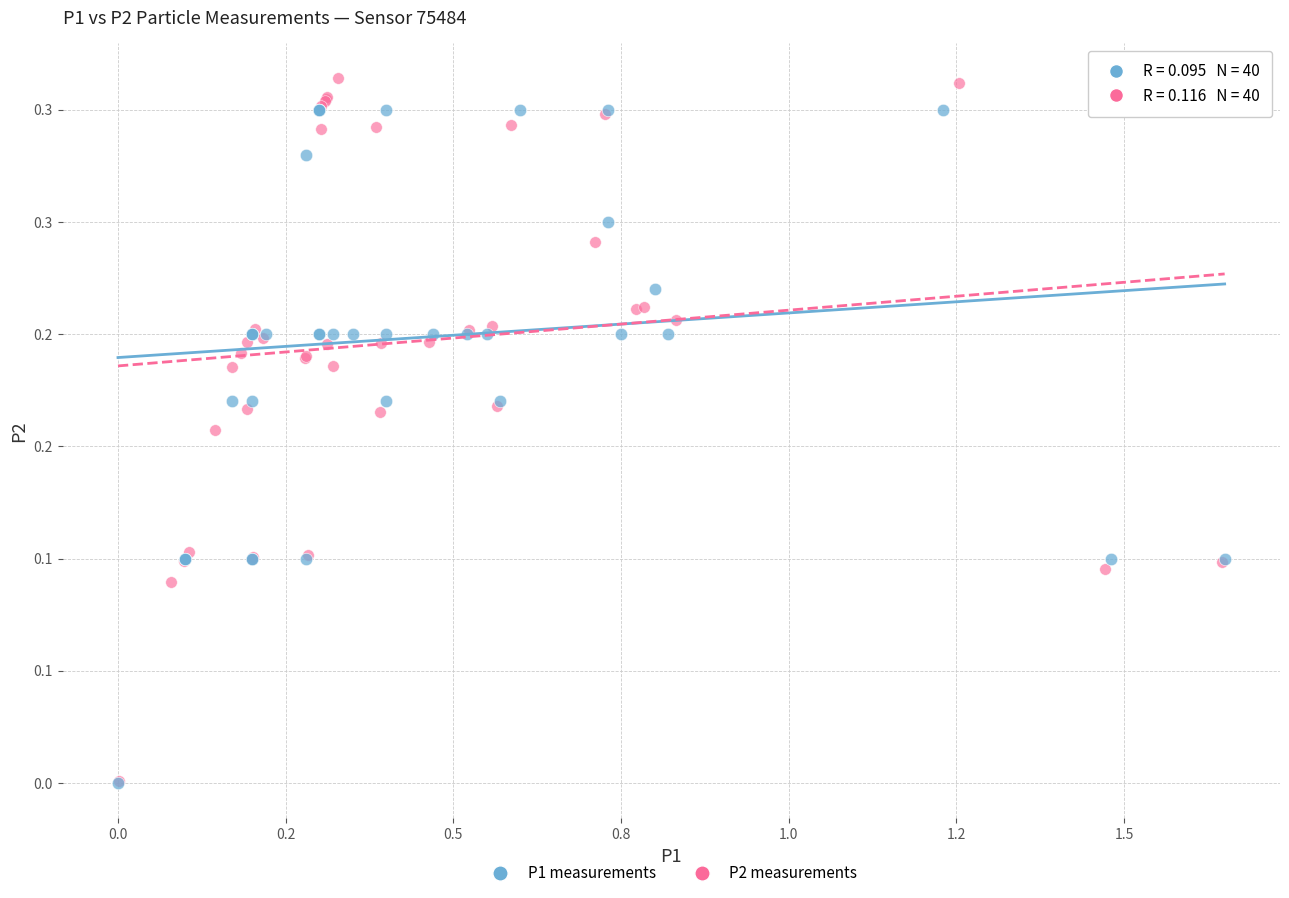

What are all the series names shown in the legend?

P1 measurements, P2 measurements